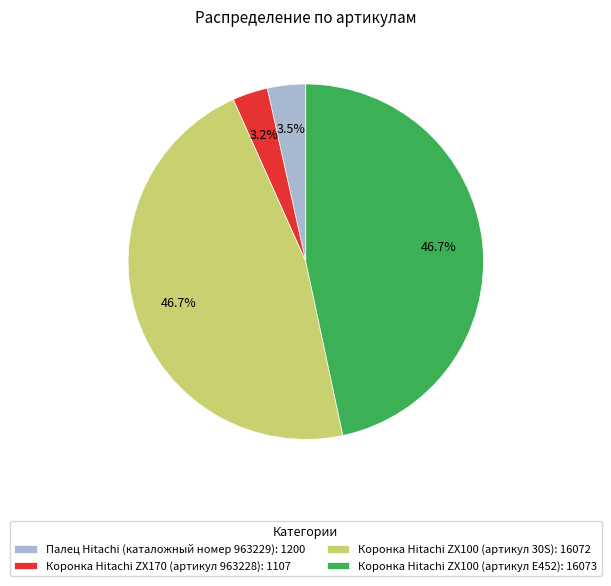

Combined, what portion of the pie is Коронка Hitachi ZX100 (артикул 30S) and Коронка Hitachi ZX100 (артикул E452)?

93.3%